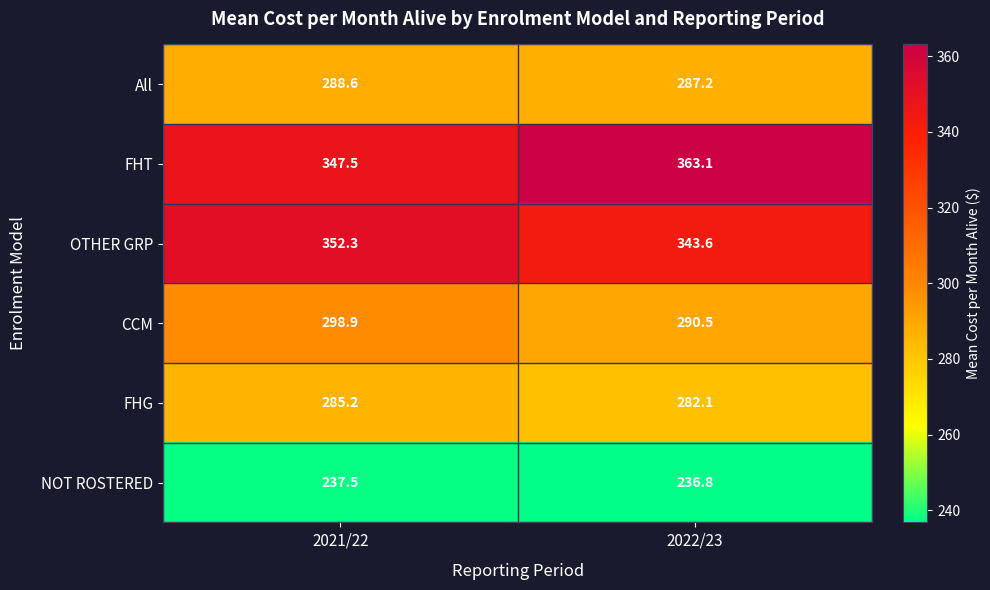

How many distinct data groups are displayed?

6